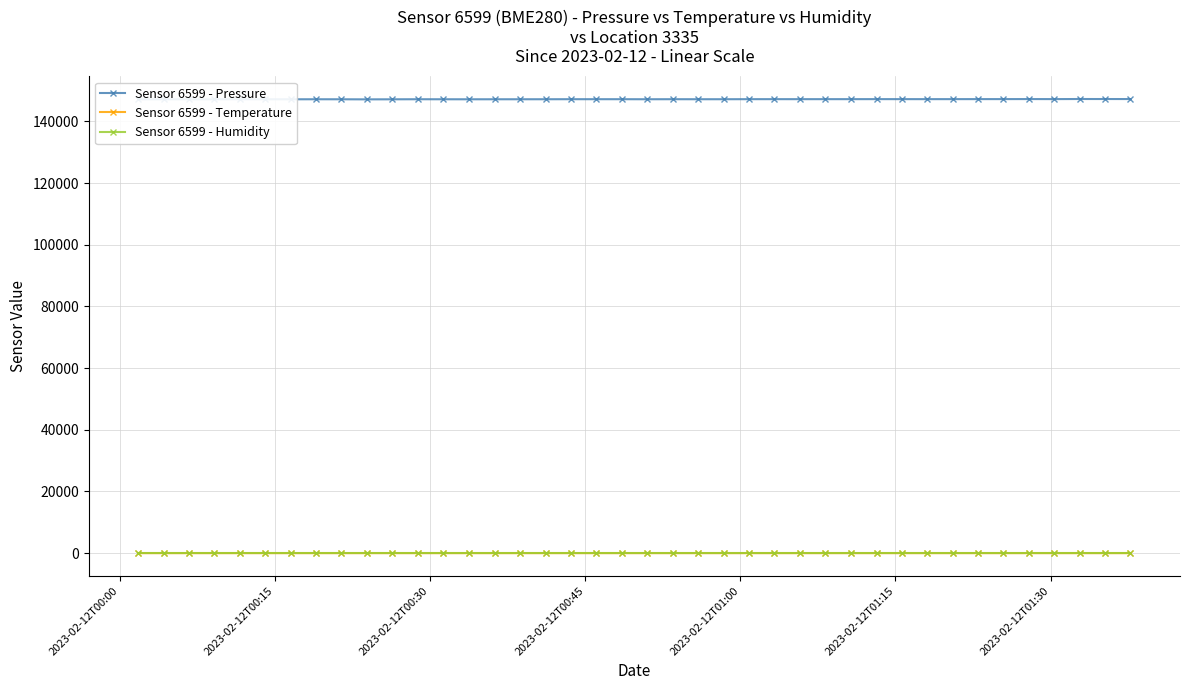

What is the value of the Sensor 6599 - Humidity point at the 29th from the left?

100.0